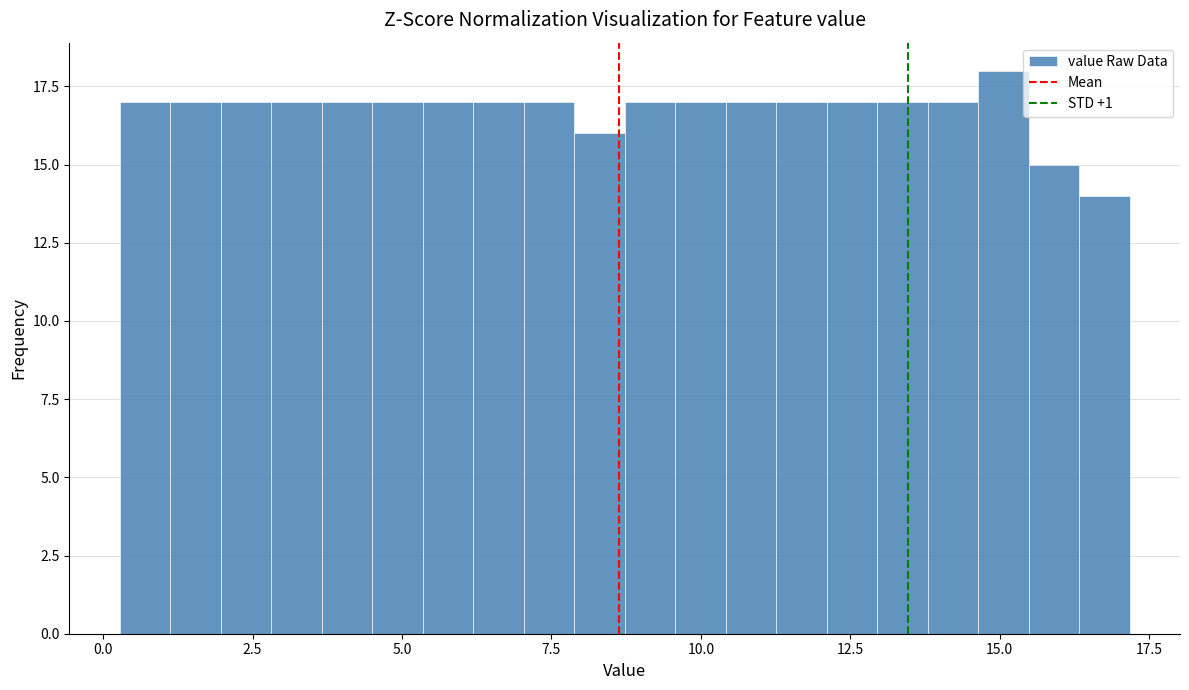

Read against the x-axis, roughly where is the centre of the tallest bar?

15.0